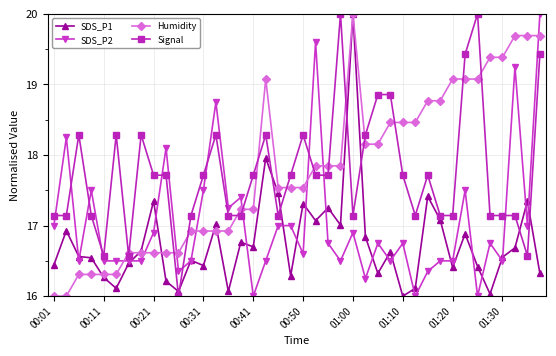

What is the maximum value shown in the chart?

20.0